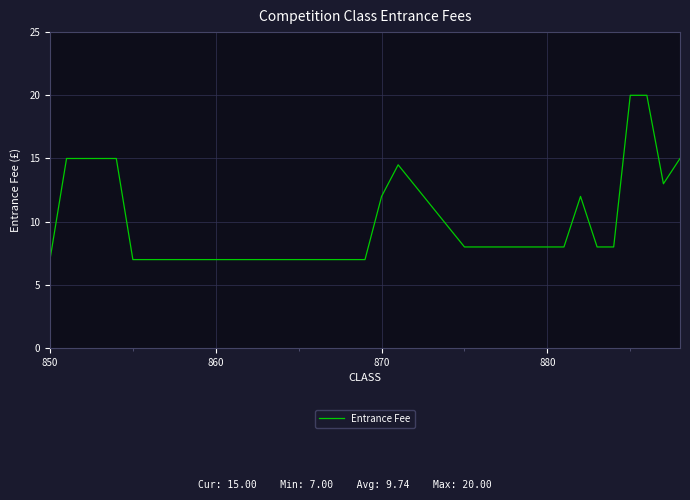

What is the smallest value displayed?

7.0